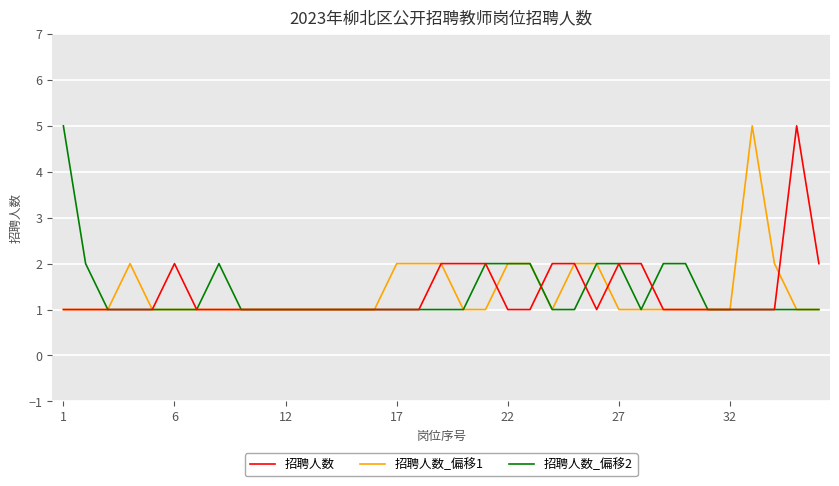

What is the maximum value for 招聘人数?

5